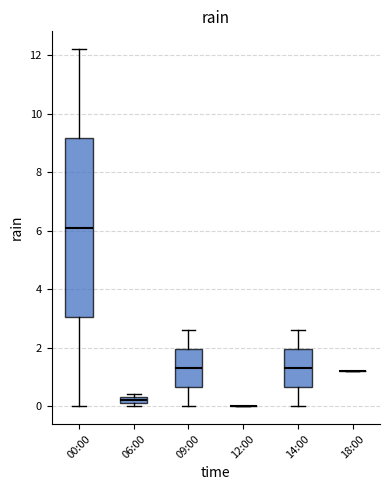

Where is the upper edge of the box for 09:00 on the y-axis? The values are not printed on the chart, so give them approximately, as read against the axis.

2.0